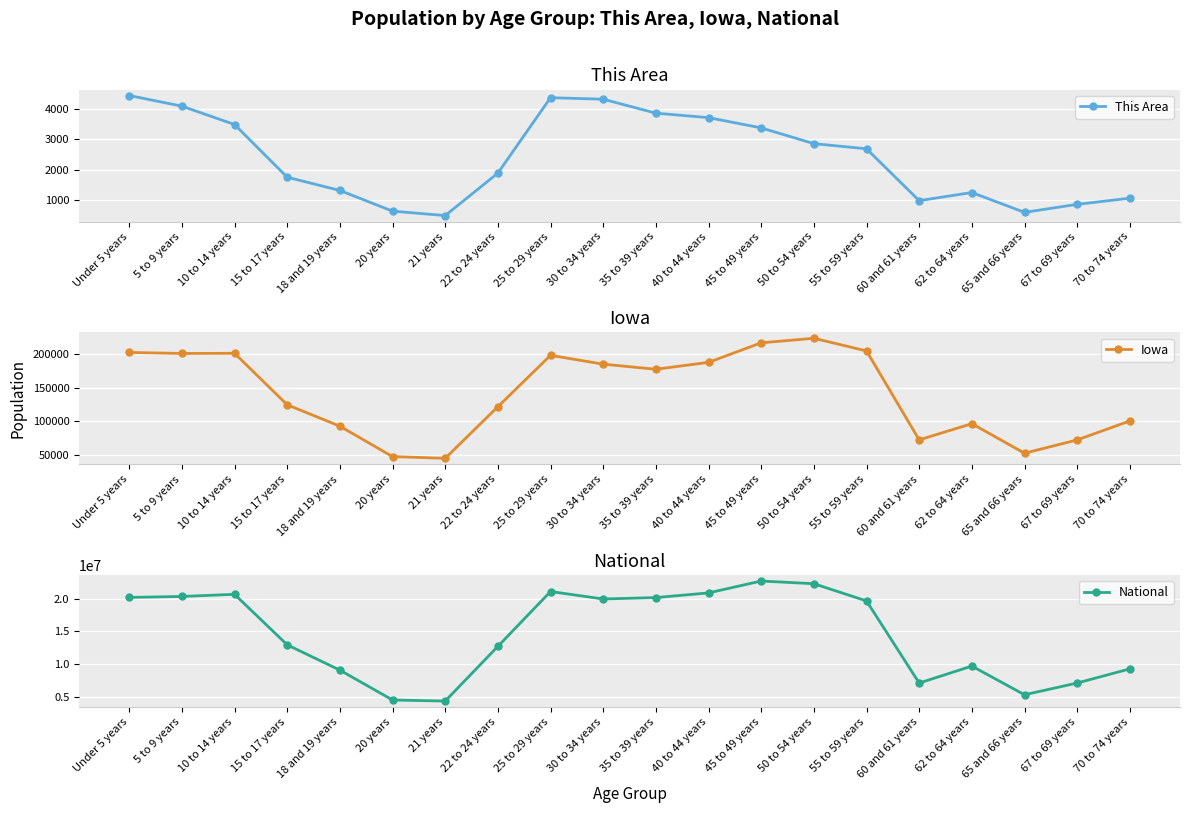

Between 35 to 39 years and 65 and 66 years, which series saw the biggest shift?

National